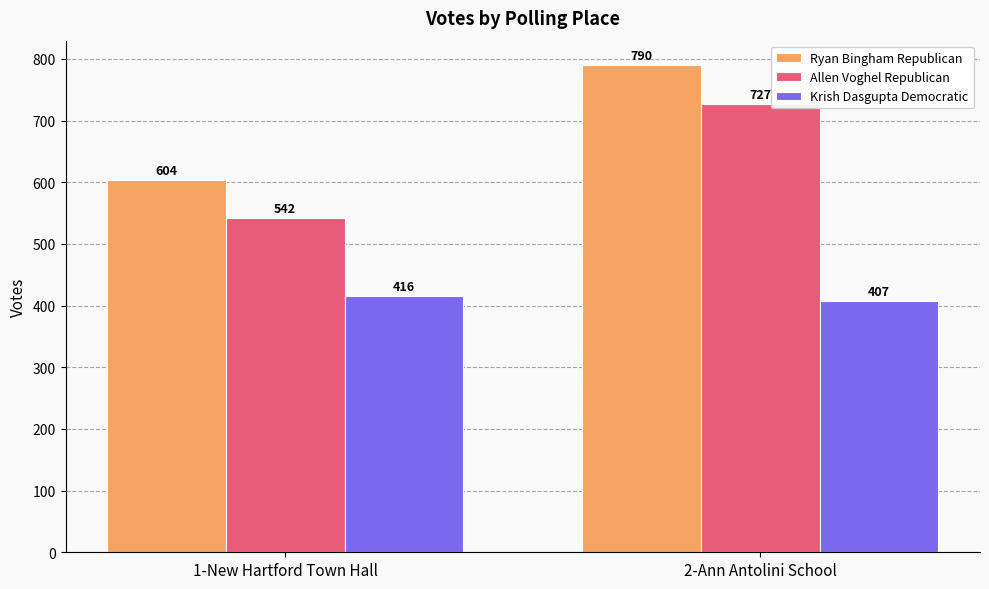

True or false: Allen Voghel Republican has a value of 1057 at 2-Ann Antolini School.

False